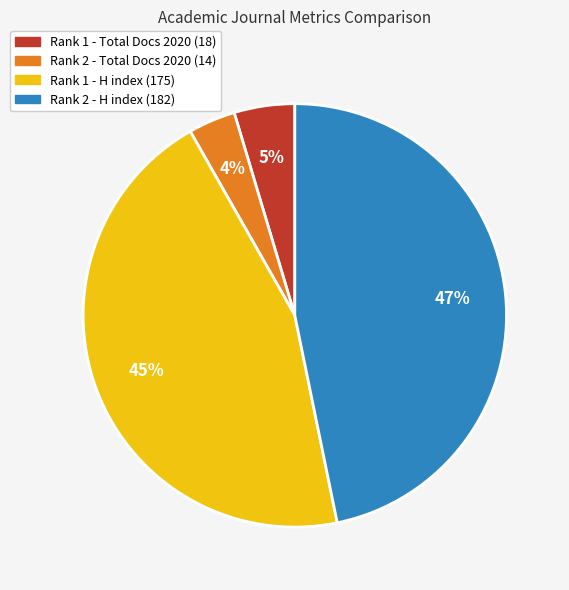

Is there a majority slice in this chart?

No